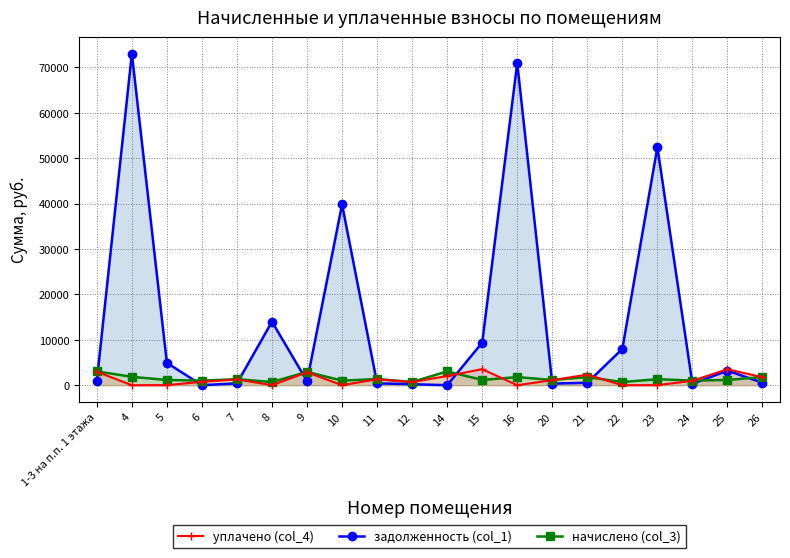

Which has a higher value, 8 or 11?

8